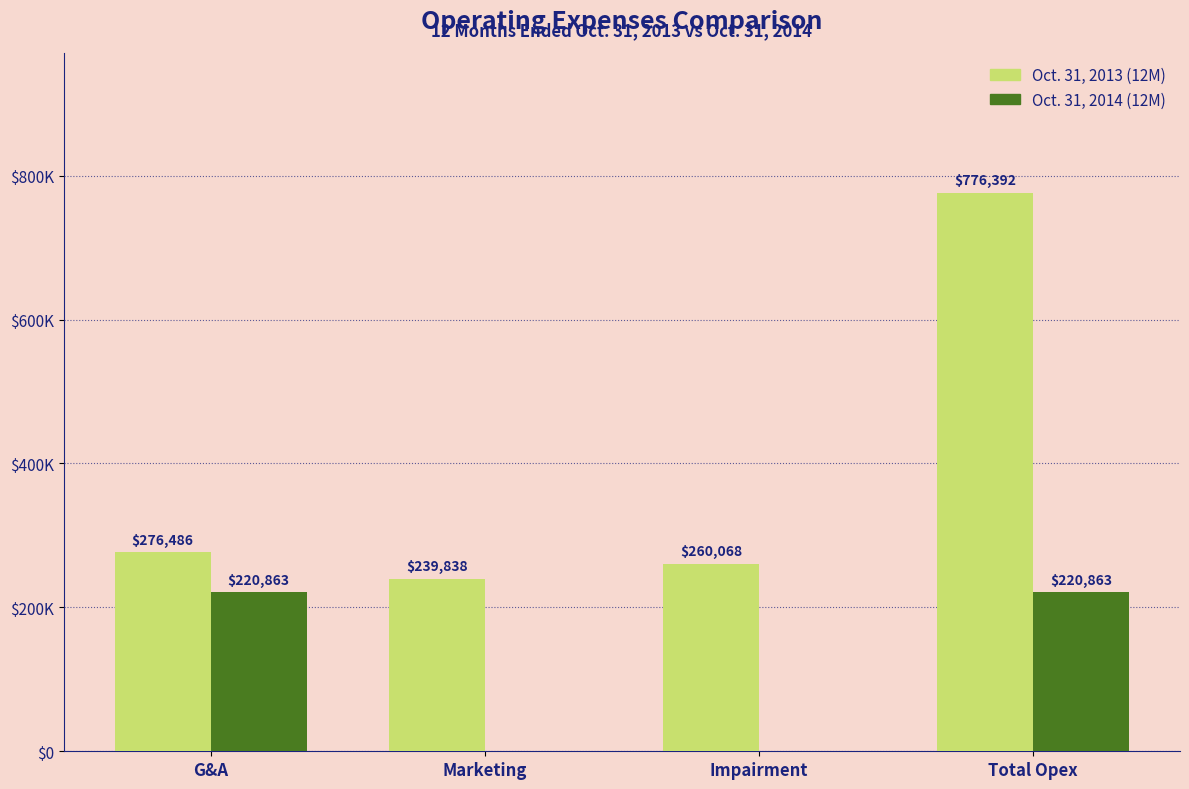

What is the total value across all series at Marketing?

239838